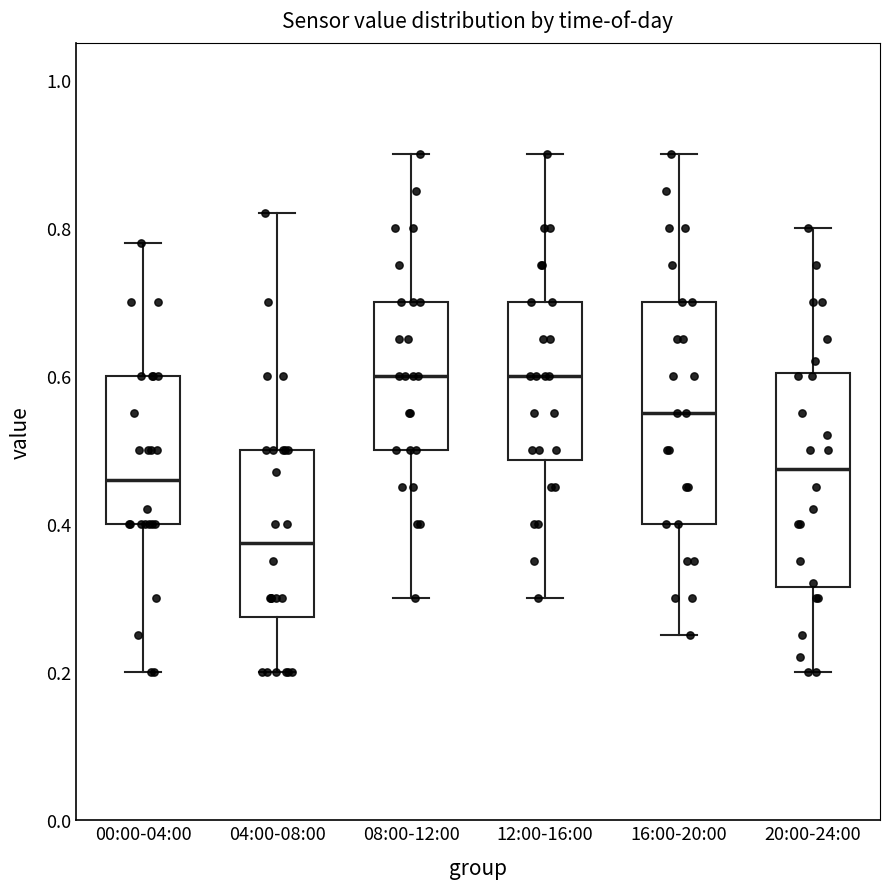

Reading left to right, read every box against the y-axis: the position of its median line, the range the box covers, and the ends of its whiskers. The values are not printed on the chart, so give them approximately, as read against the axis.

00:00-04:00: median 0.46, box 0.40 to 0.60, whiskers 0.20 to 0.78
04:00-08:00: median 0.38, box 0.28 to 0.50, whiskers 0.20 to 0.82
08:00-12:00: median 0.60, box 0.50 to 0.70, whiskers 0.30 to 0.90
12:00-16:00: median 0.60, box 0.48 to 0.70, whiskers 0.30 to 0.90
16:00-20:00: median 0.56, box 0.40 to 0.70, whiskers 0.26 to 0.90
20:00-24:00: median 0.48, box 0.32 to 0.60, whiskers 0.20 to 0.80